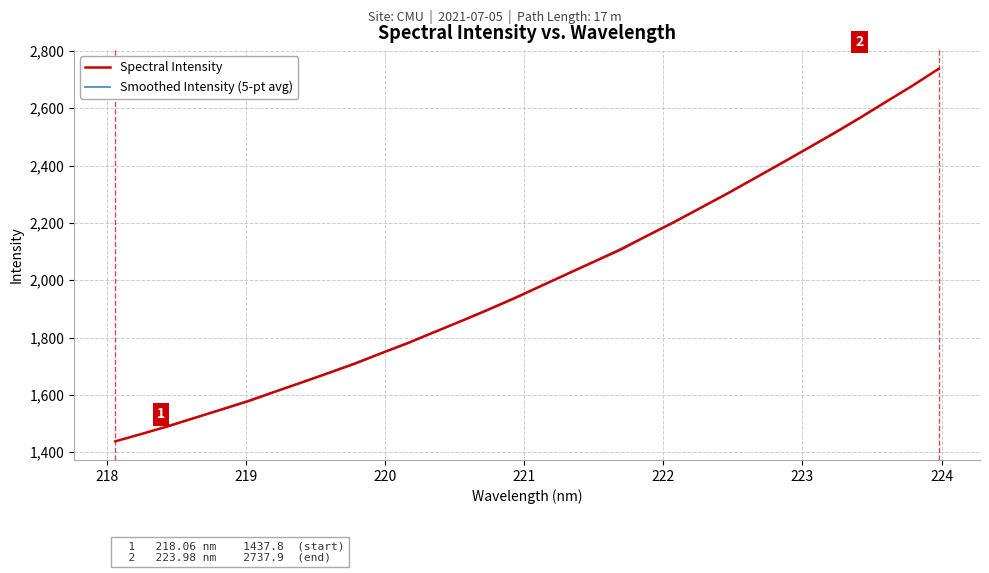

Reading left to right, list all the values displayed in this chart.

1437.8	1464.0	1490.8	1520.1	1548.9	1577.9	1610.9	1642.9	1675.4	1708.4	1745.0	1780.3	1818.9	1857.0	1895.9	1936.3	1979.2	2022.0	2064.1	2105.9	2154.6	2201.3	2251.1	2300.6	2352.5	2404.4	2457.1	2509.9	2564.7	2622.0	2678.3	2737.9